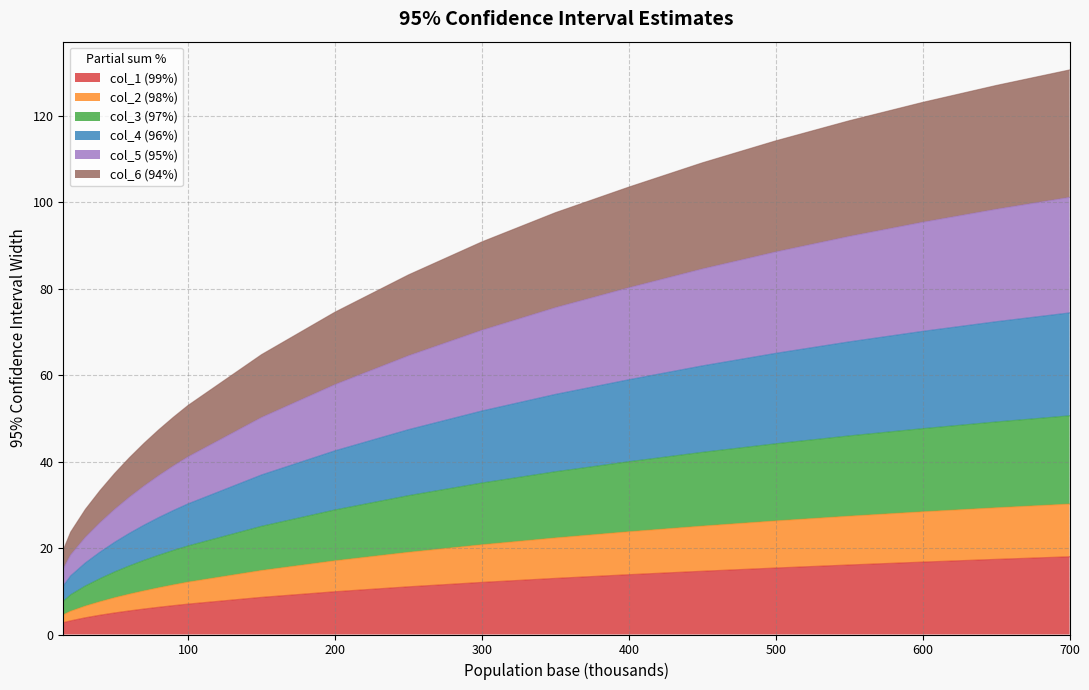

Does the chart have visible grid lines?

Yes